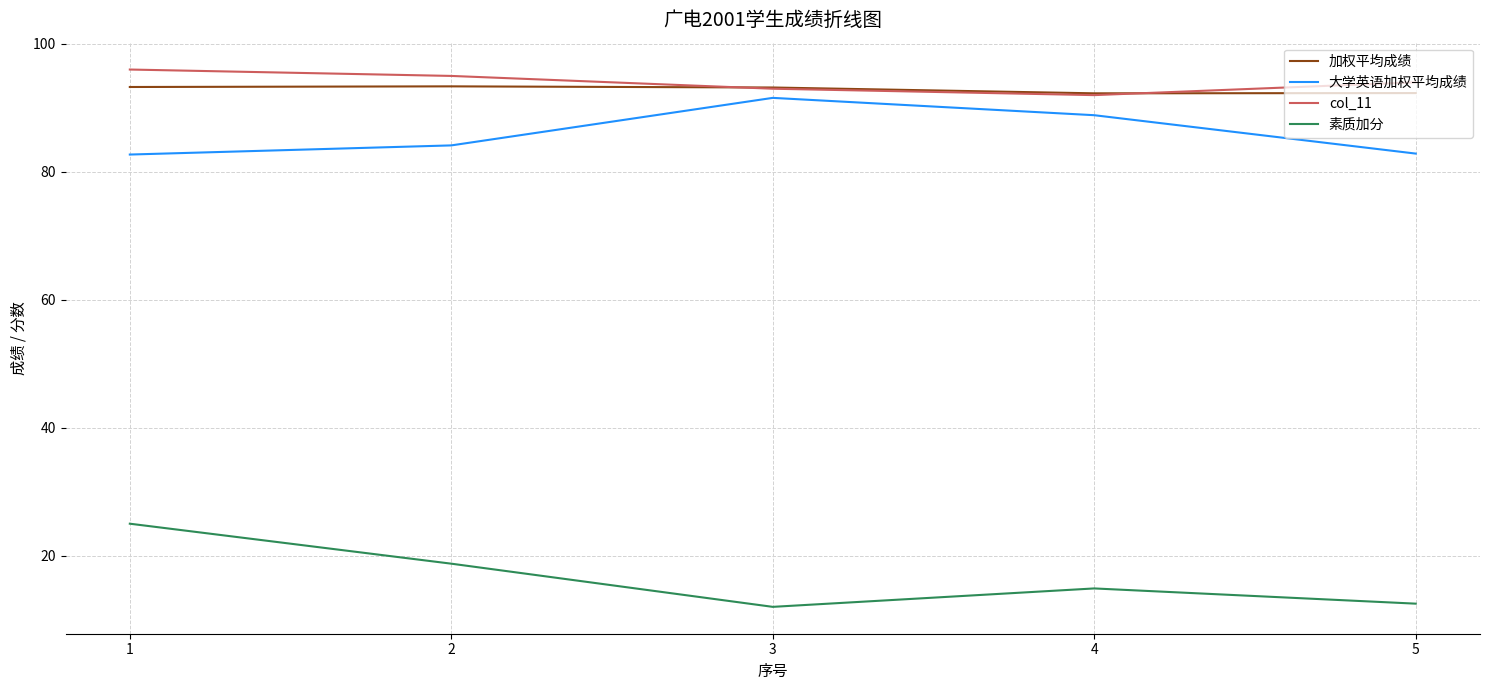

Which series has the largest total across all categories?

col_11